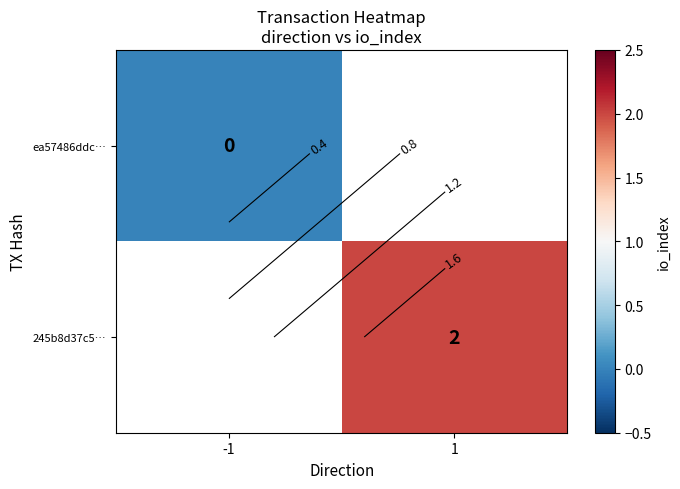

How many distinct data groups are displayed?

2